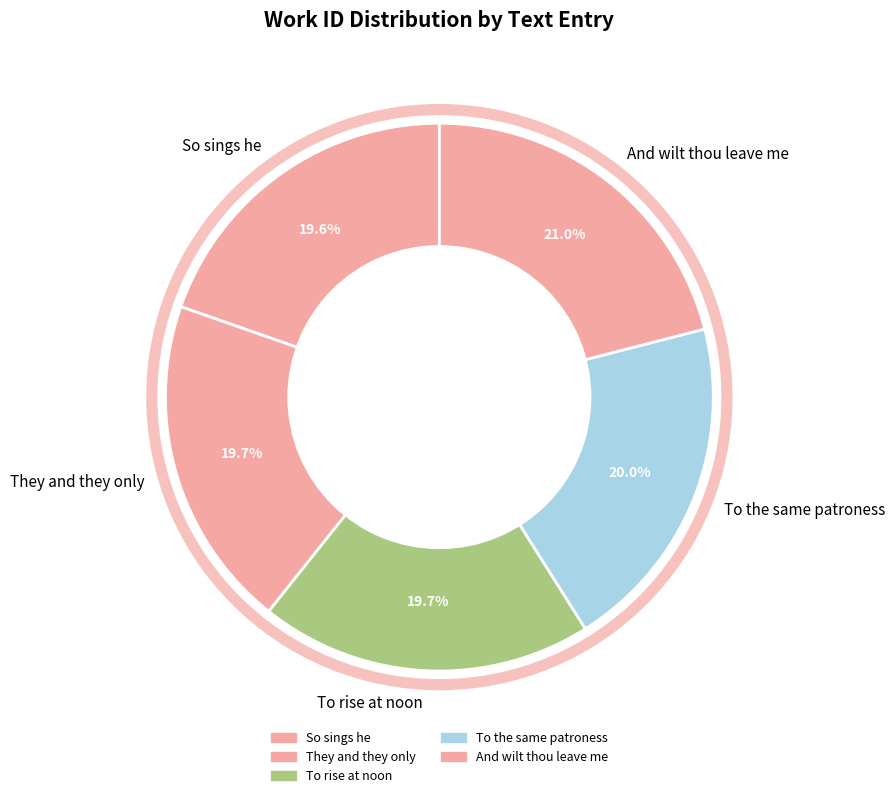

What is the total percentage of They and they only and And wilt thou leave me?

40.7%